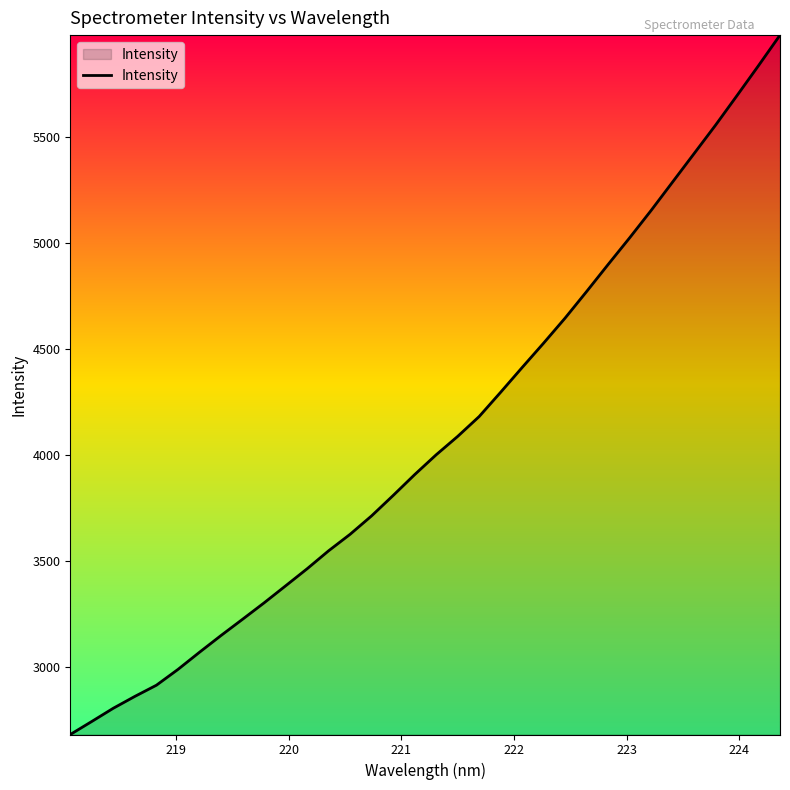

What is the difference between the maximum and minimum values?

3300.0